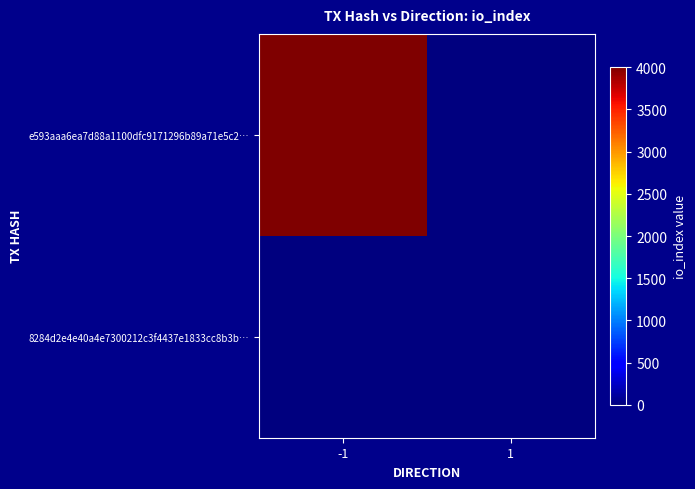

List the series in order of their overall mean, lowest first.

8284d2e4e40a4e7300212c3f4437e1833cc8b3b…, e593aaa6ea7d88a1100dfc9171296b89a71e5c2…